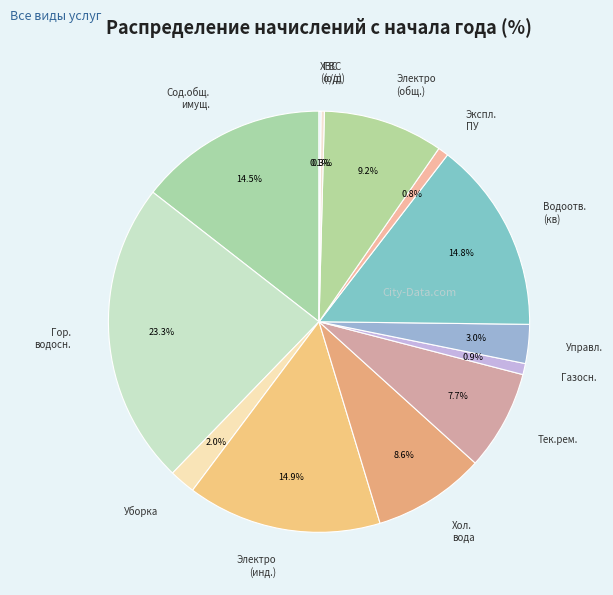

What is the ratio of the value at Сод.общ. имущ. to the value at Уборка?

7.2